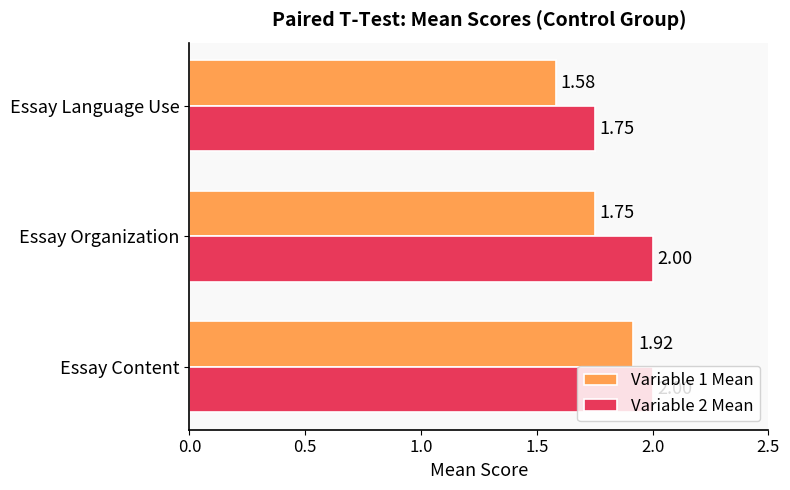

What is the difference between the maximum and minimum values in the Variable 1 Mean series?

0.3